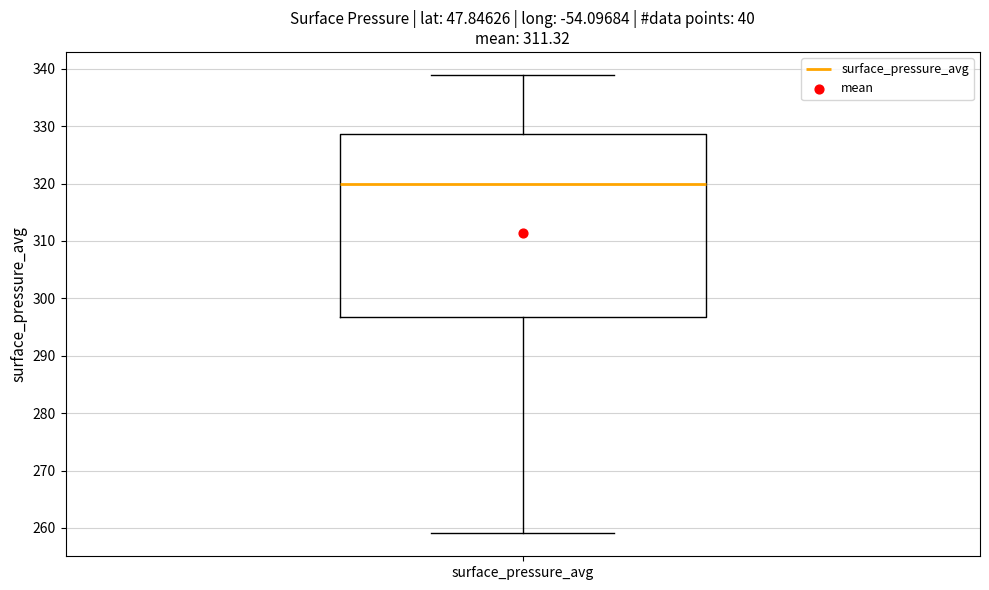

Read this box plot against the y-axis: the position of the median line, the range covered by the box, and the ends of both whiskers. The values are not printed on the chart, so give them approximately, as read against the axis.

median 320, box 297 to 329, whiskers 259 to 339